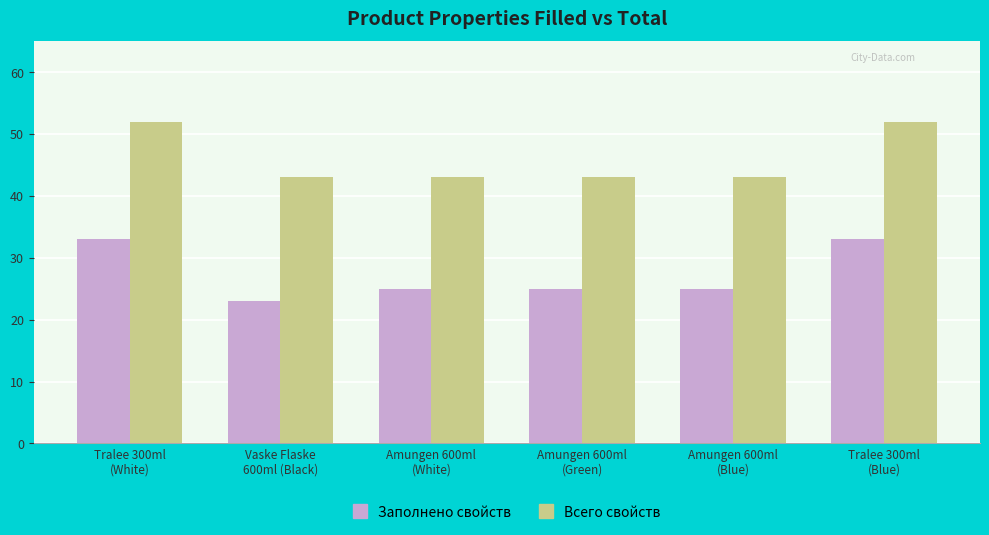

Are the bars horizontal?

No